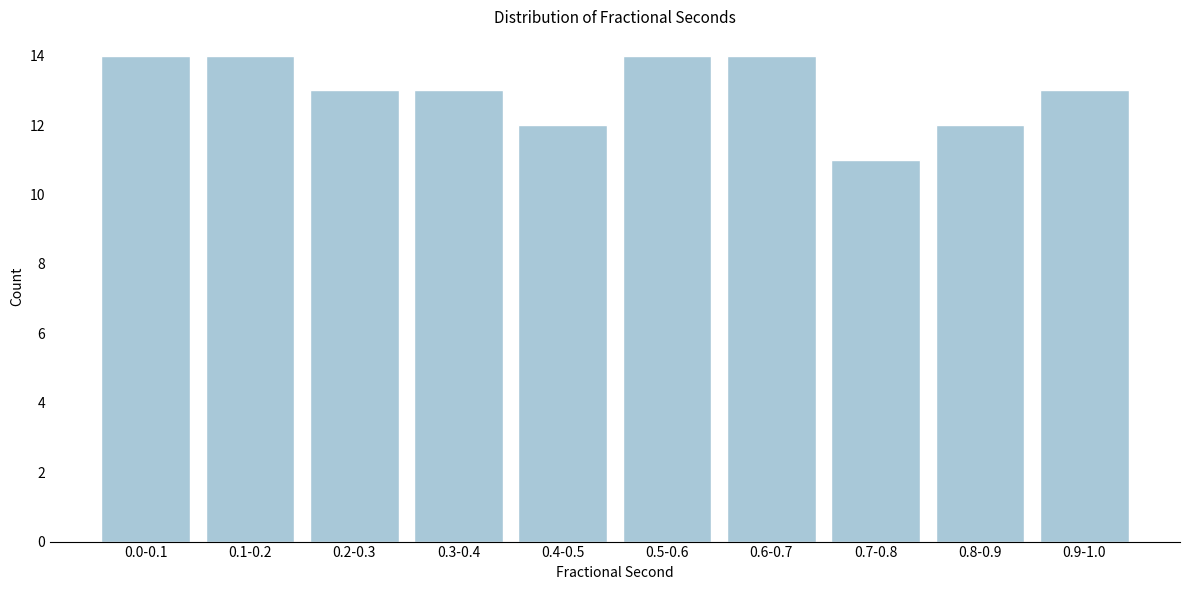

Reading right to left, what are all the values shown in this chart?

13	12	11	14	14	12	13	13	14	14